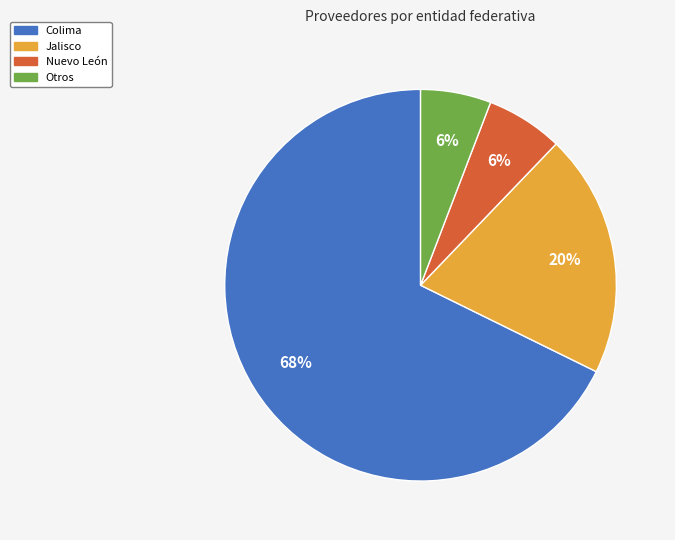

What percentage is the Nuevo León slice, to the nearest percent?

6%